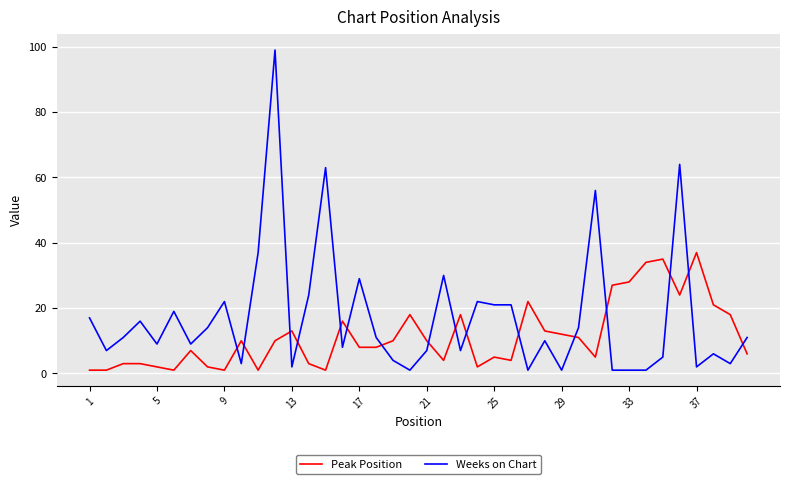

Which series has the widest spread of values?

Weeks on Chart